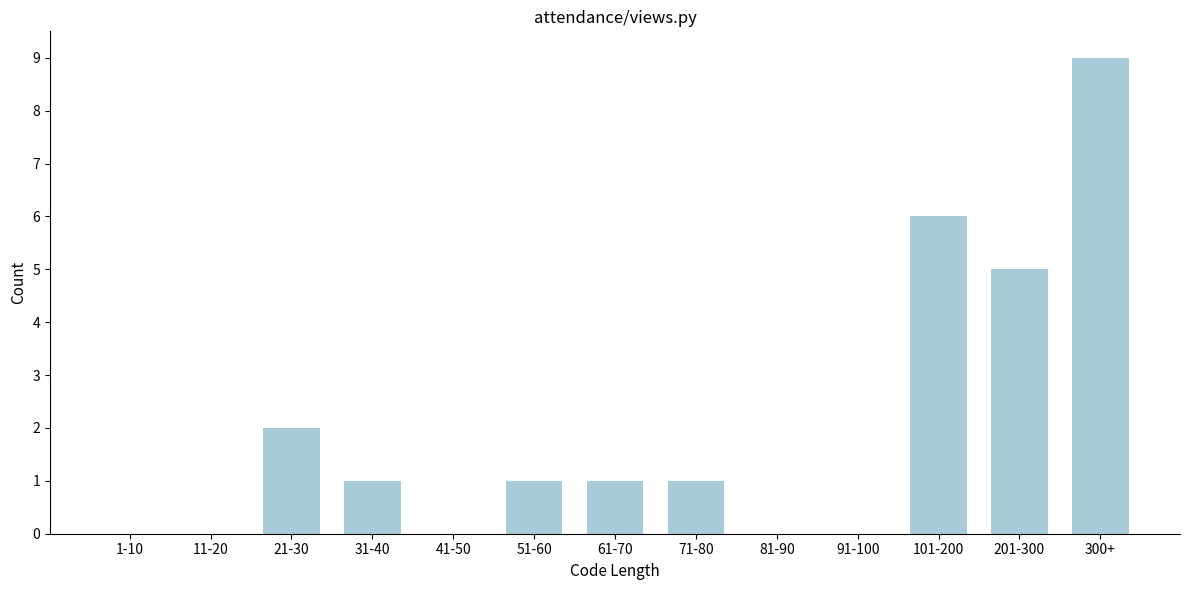

Reading left to right, transcribe all the data shown in this chart.

1-10=0	11-20=0	21-30=2	31-40=1	41-50=0	51-60=1	61-70=1	71-80=1	81-90=0	91-100=0	101-200=6	201-300=5	300+=9